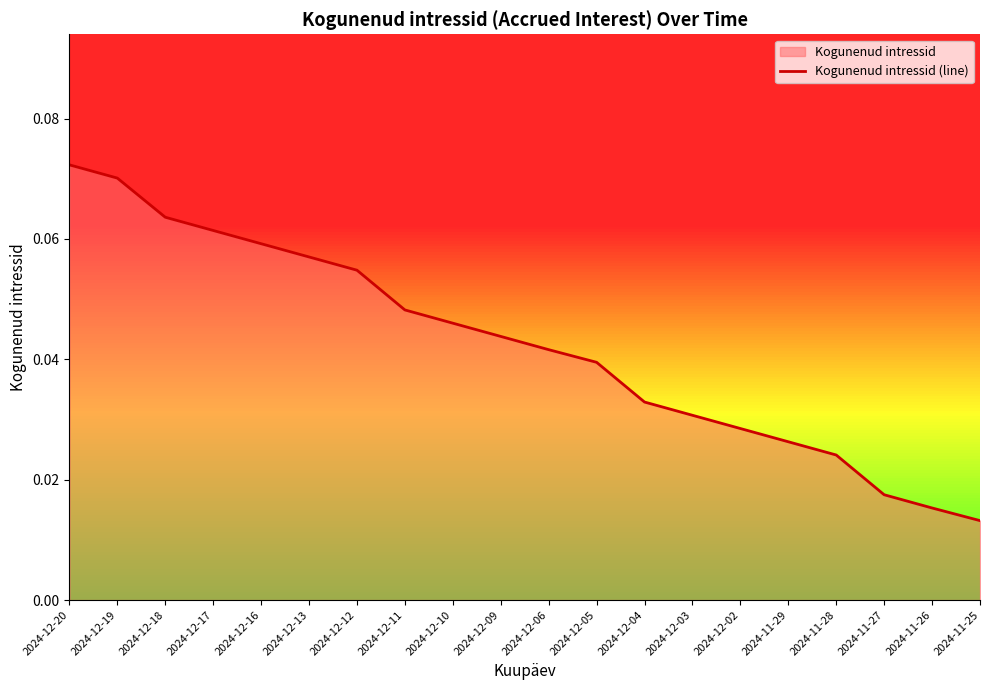

Where is the data nearest to the value 0?

2024-11-25